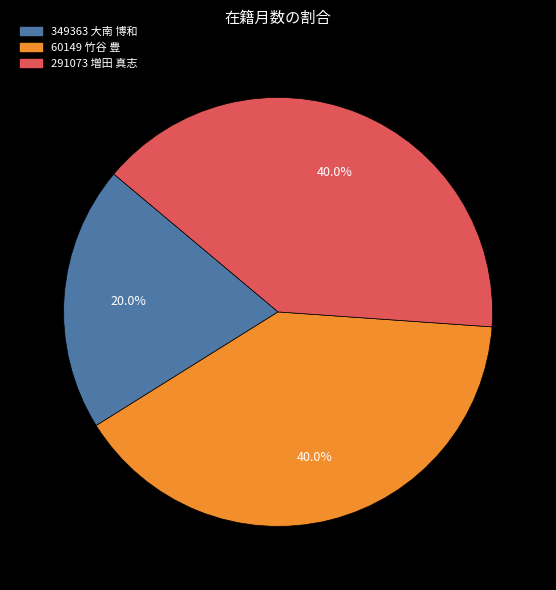

How many slices are in this pie chart?

3